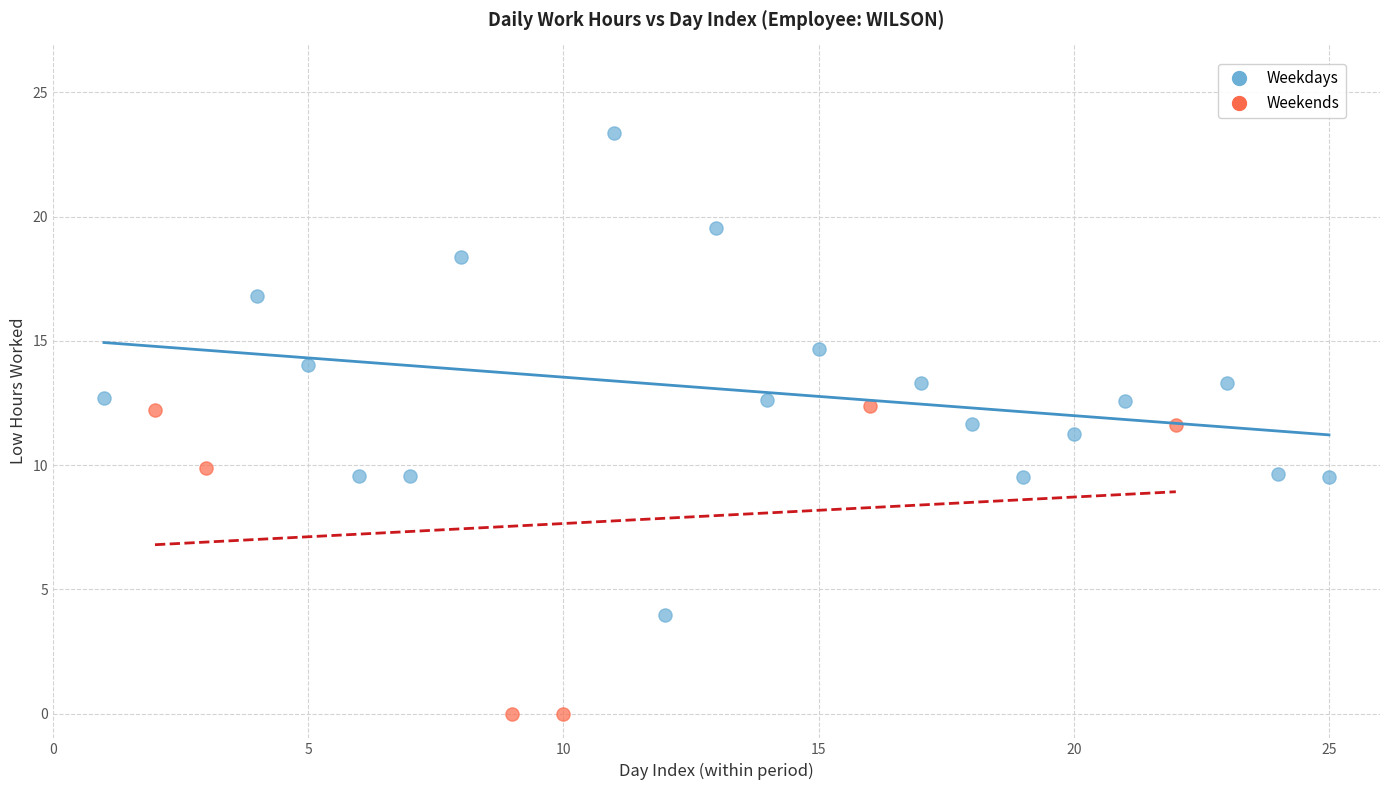

Which series contains the highest Y value?

Weekdays